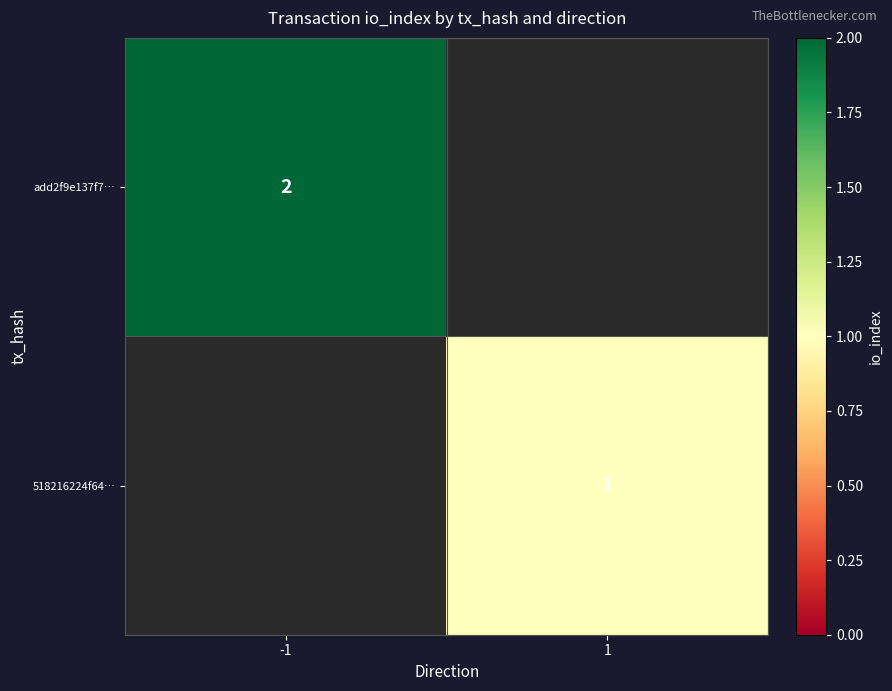

The value of 518216224f64… at 1 is 1. True or false?

True